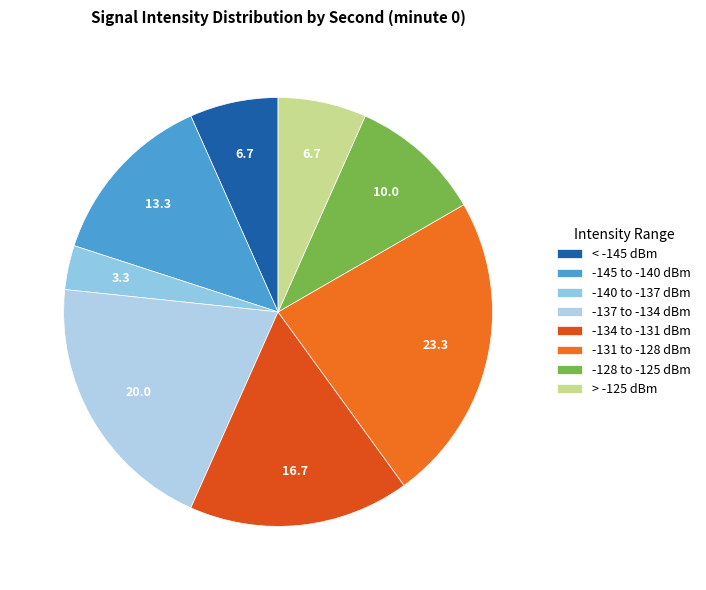

How many slices are in this pie chart?

8